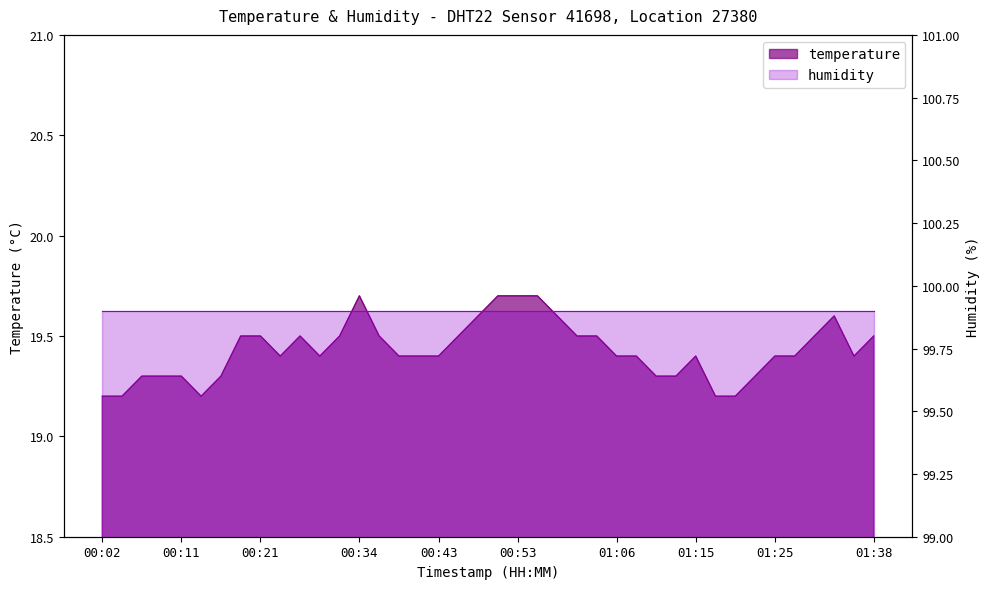

How many points are higher than both their immediate neighbors (excluding endpoints)?

4